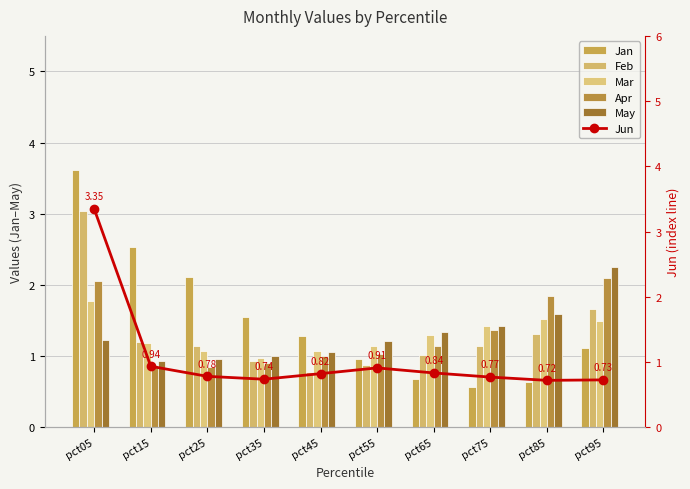

Which series has the widest spread of values?

Jan